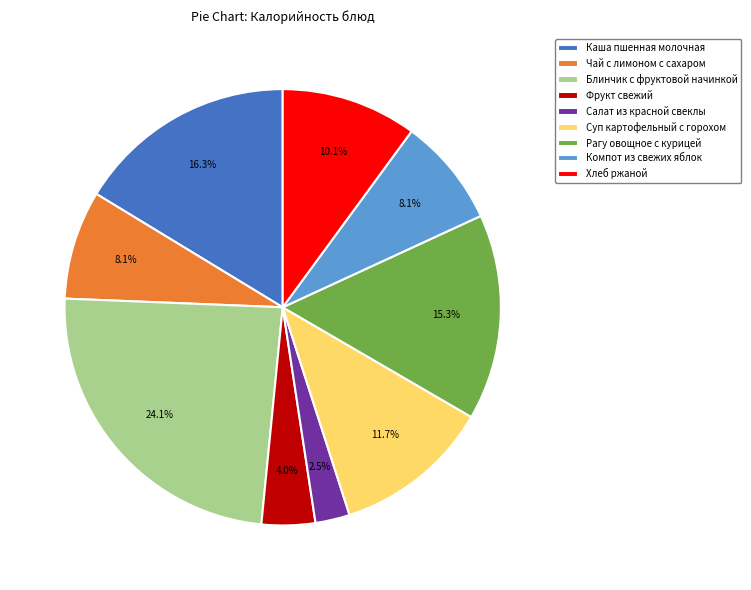

Is Рагу овощное с курицей the majority of the pie?

No